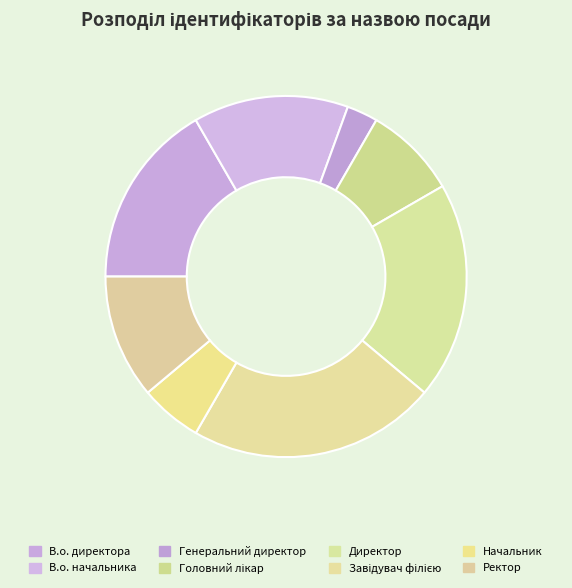

Is Ректор the majority of the pie?

No